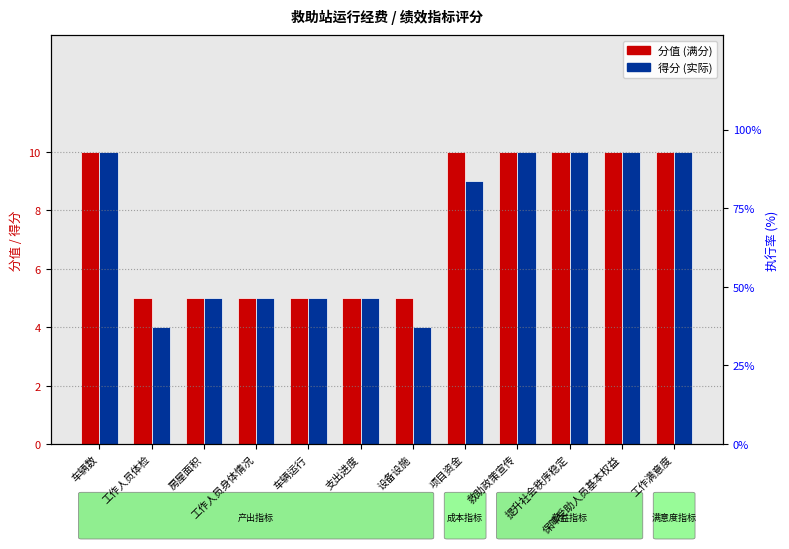

Does the chart contain any negative values?

No